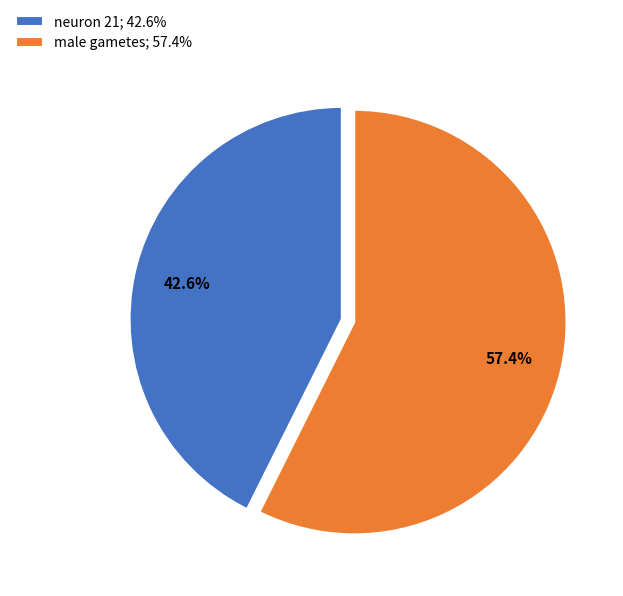

Which category has the biggest portion of the pie?

male gametes